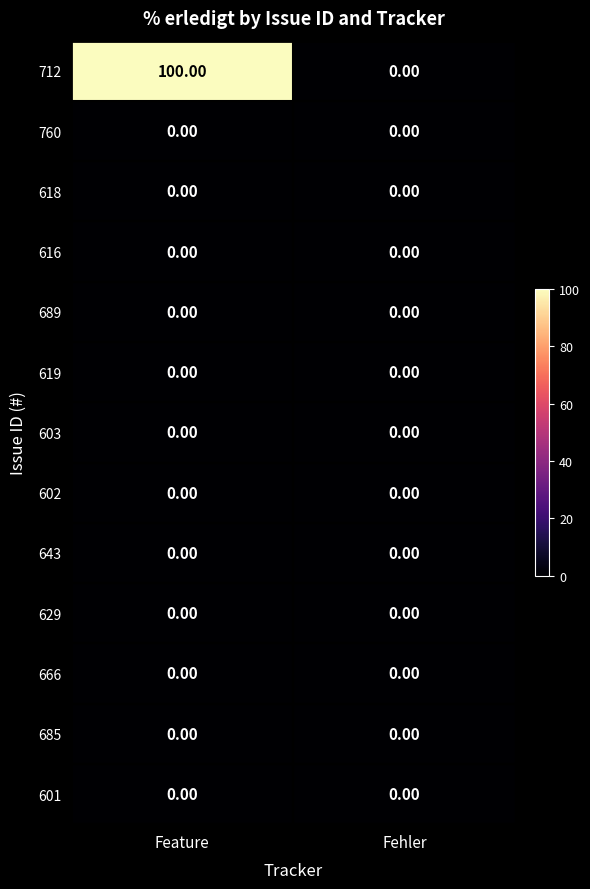

How many series are shown in this chart?

13